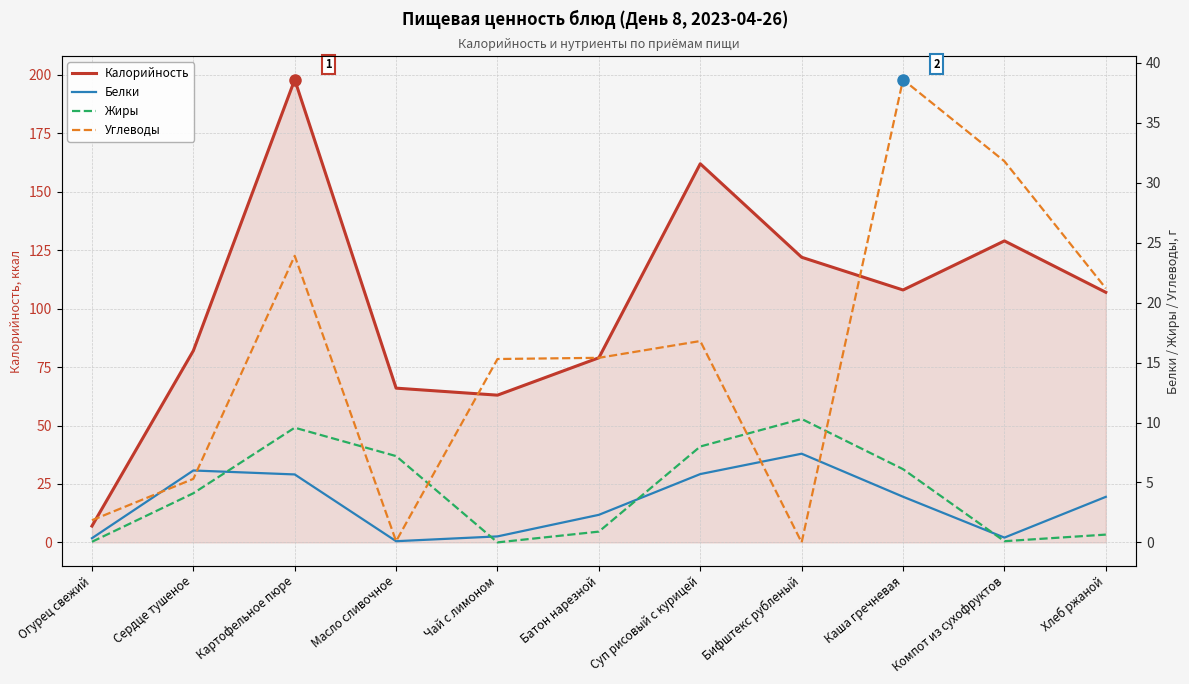

How many categories are shown in the chart?

11